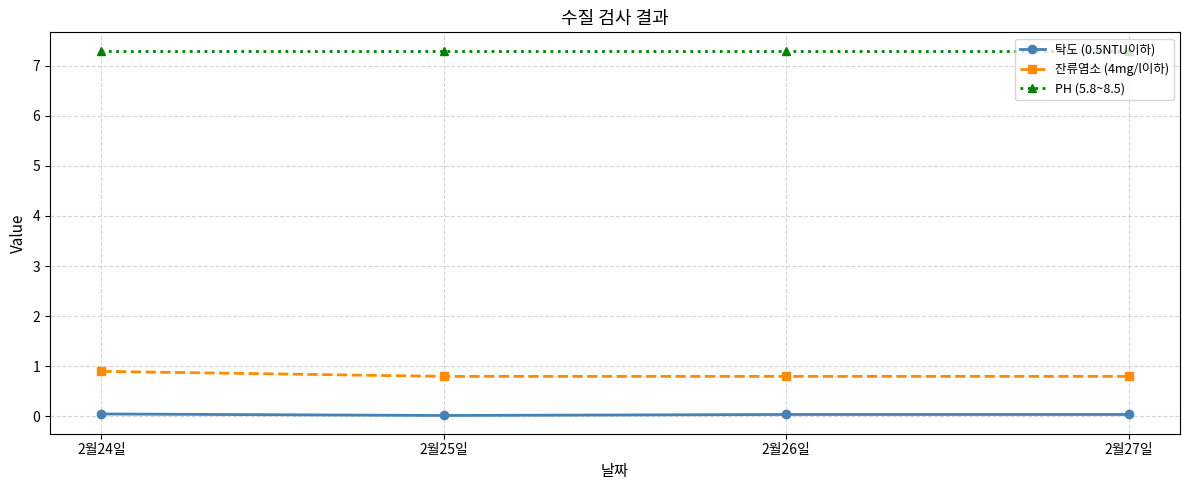

What position from the left is 2월25일?

2